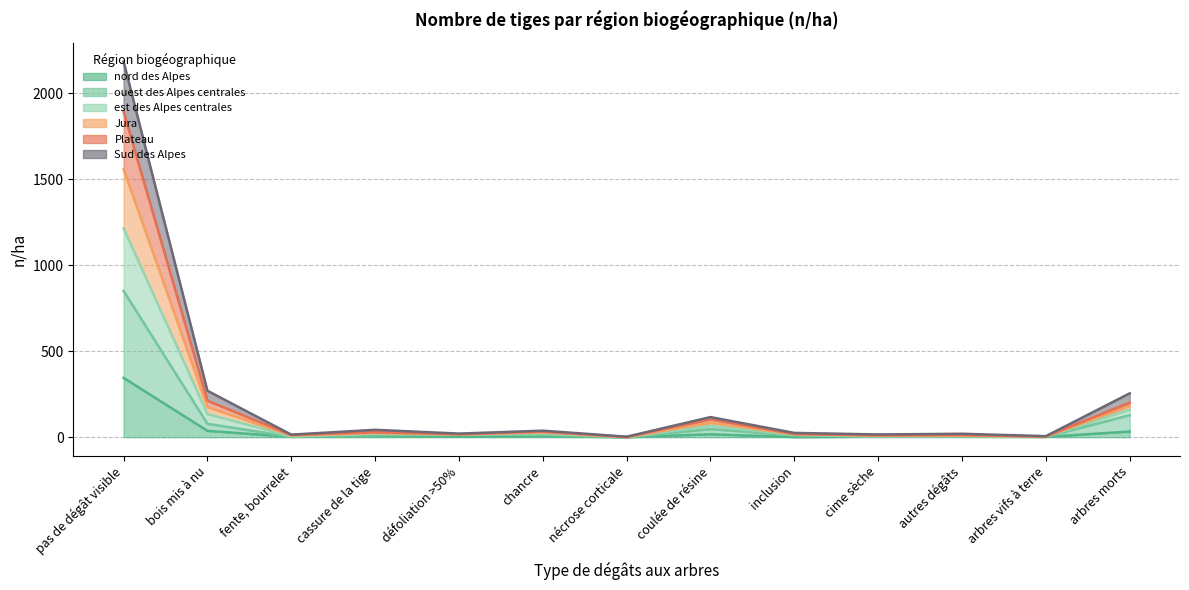

Which label corresponds to the smallest value in the chart?

nécrose corticale